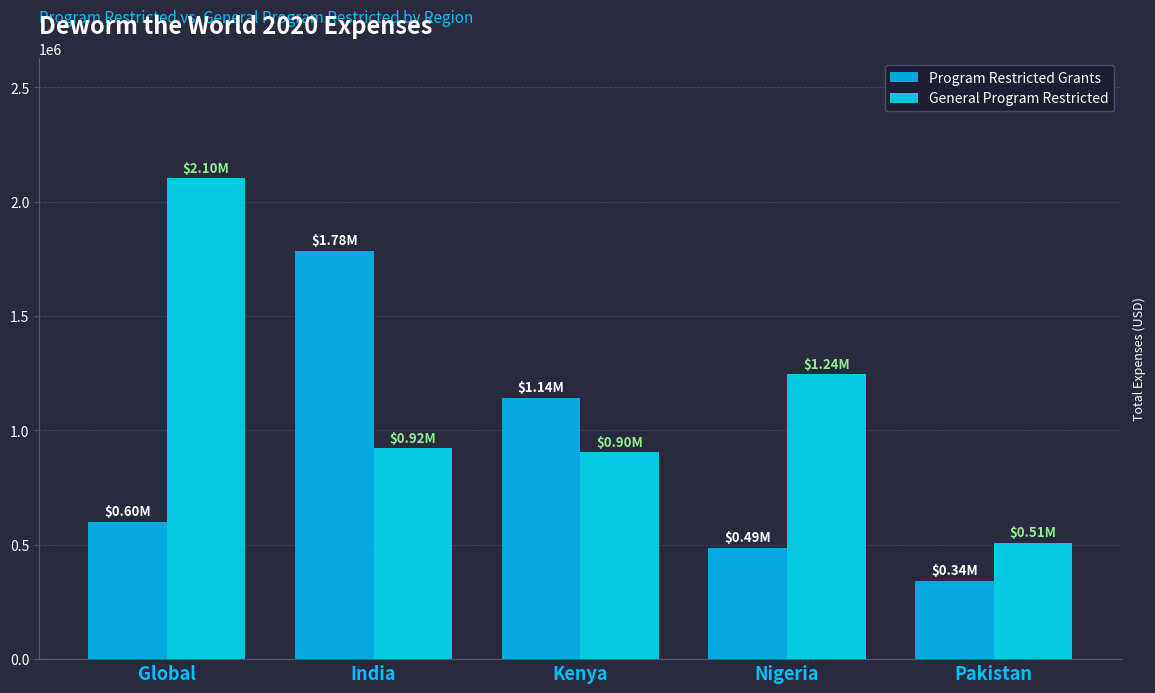

At how many categories does at least one series exceed 1435174?

2